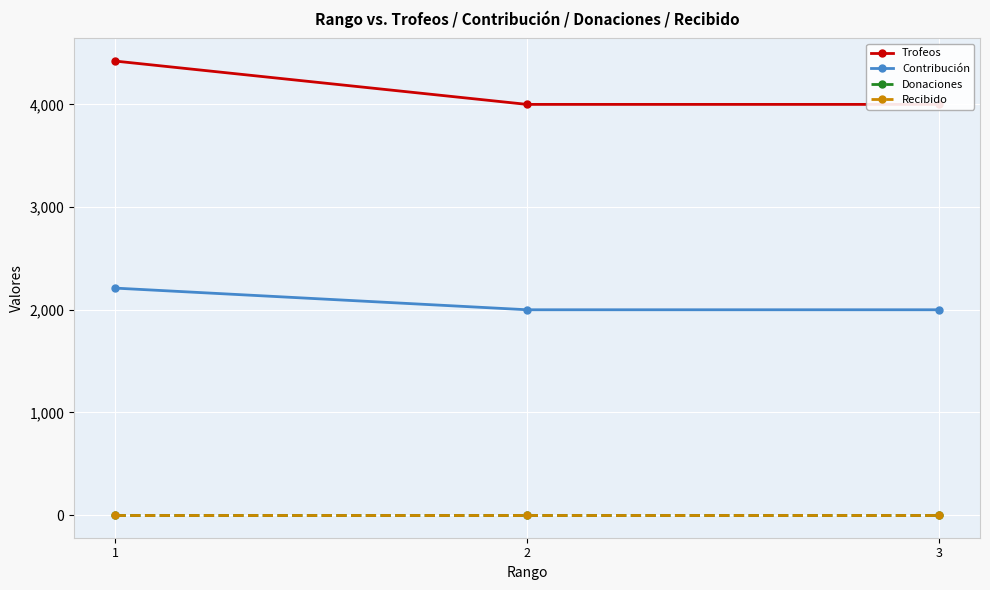

List the series in order of their peak value, lowest first.

Donaciones, Recibido, Contribución, Trofeos